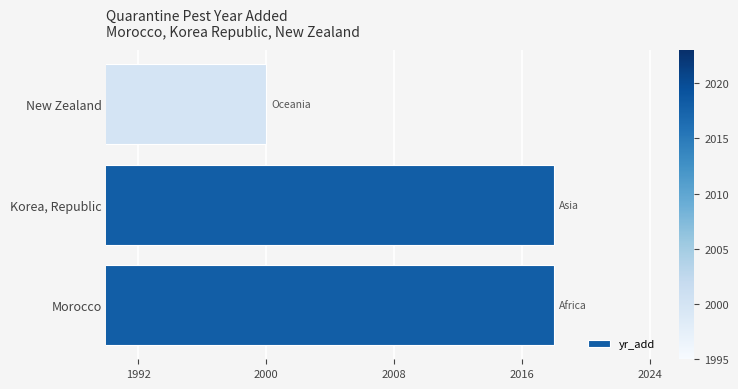

What is the difference between the second highest and minimum values?

18